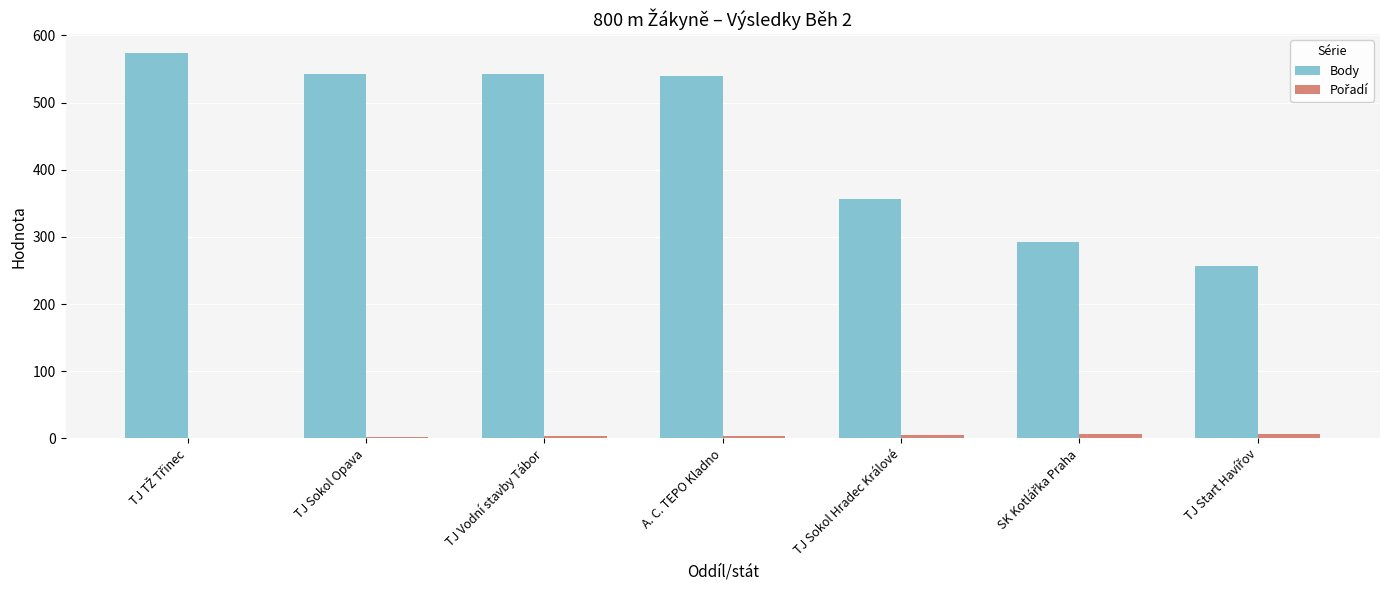

The Body series shows 153 at TJ Vodní stavby Tábor. True or false?

False